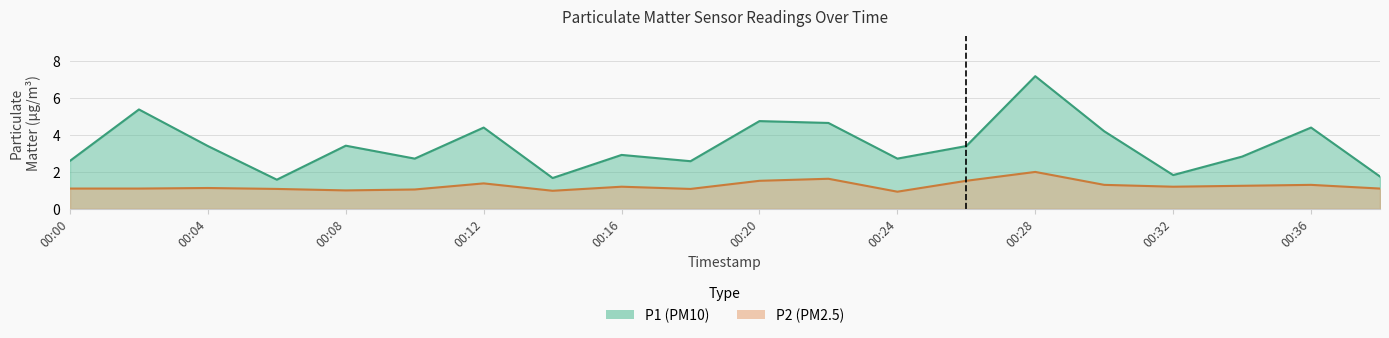

Between 00:00 and 00:16, which series saw the biggest shift?

P1